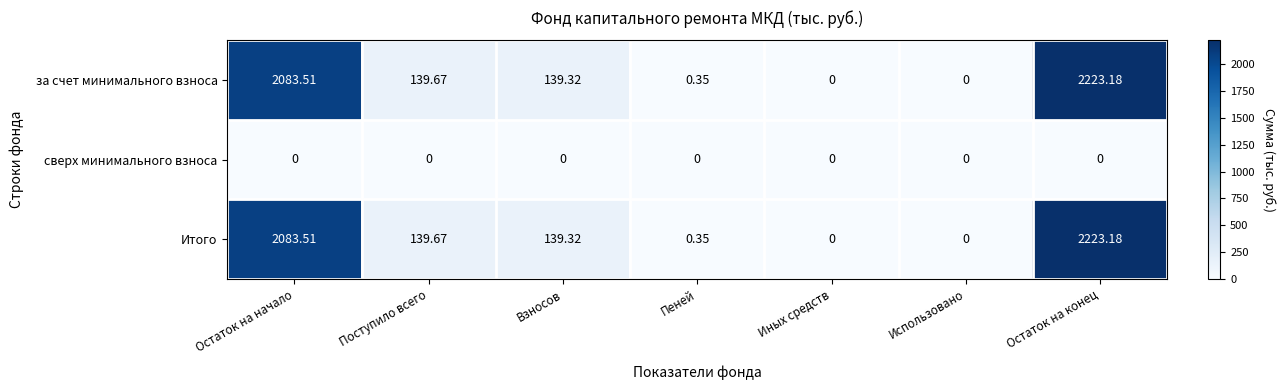

How many series are shown in this chart?

3